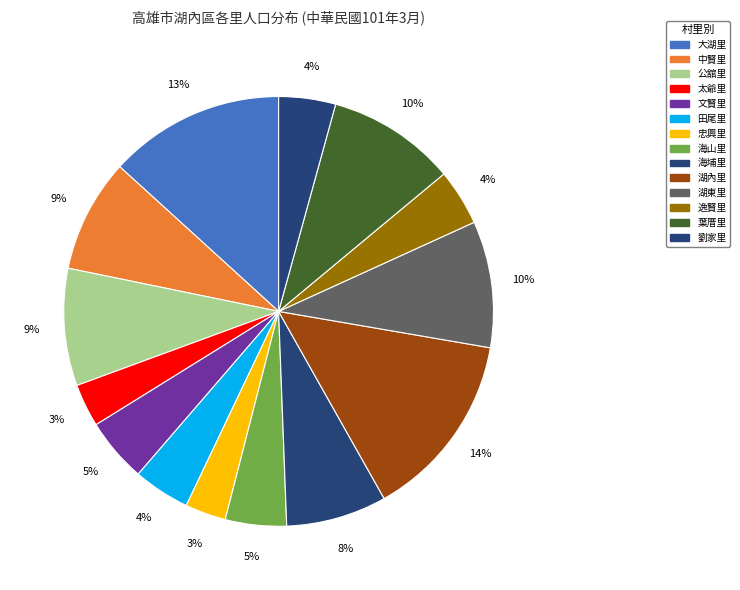

Rank the categories by value from lowest to highest.

忠興里, 太爺里, 逸賢里, 田尾里, 劉家里, 海山里, 文賢里, 海埔里, 中賢里, 公舘里, 湖東里, 葉厝里, 大湖里, 湖內里